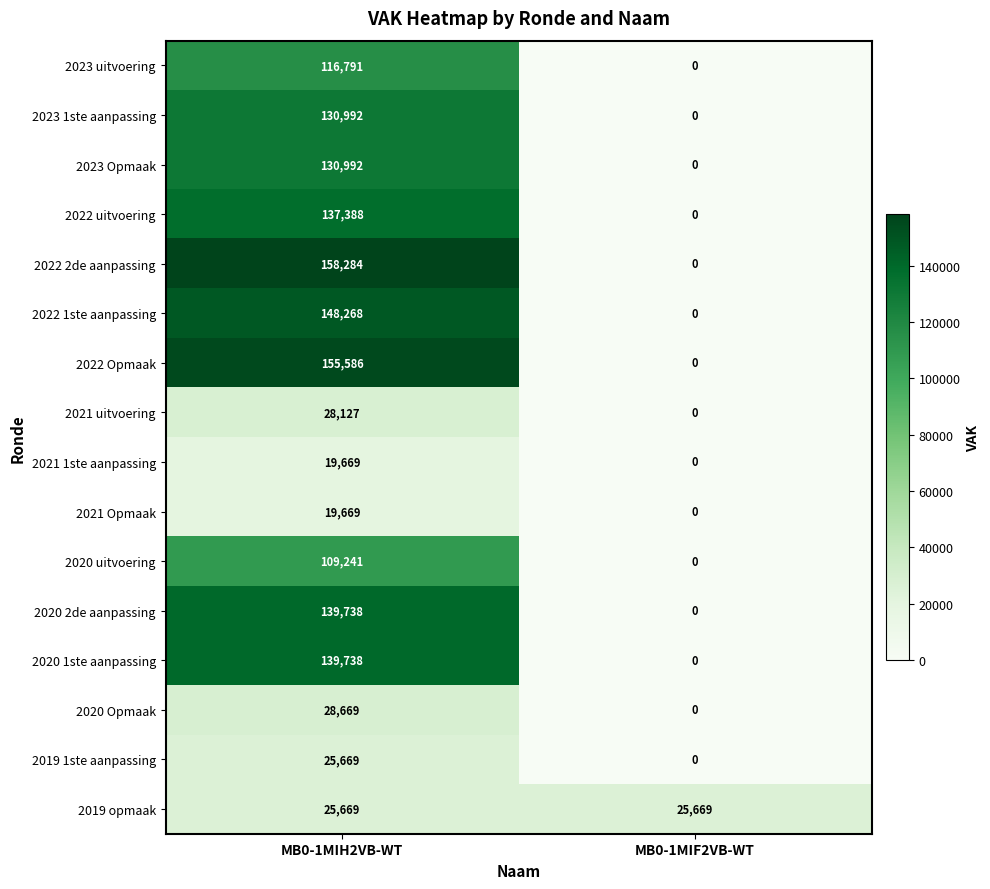

Is it true that 2022 2de aanpassing equals 0 at MB0-1MIF2VB-WT?

True